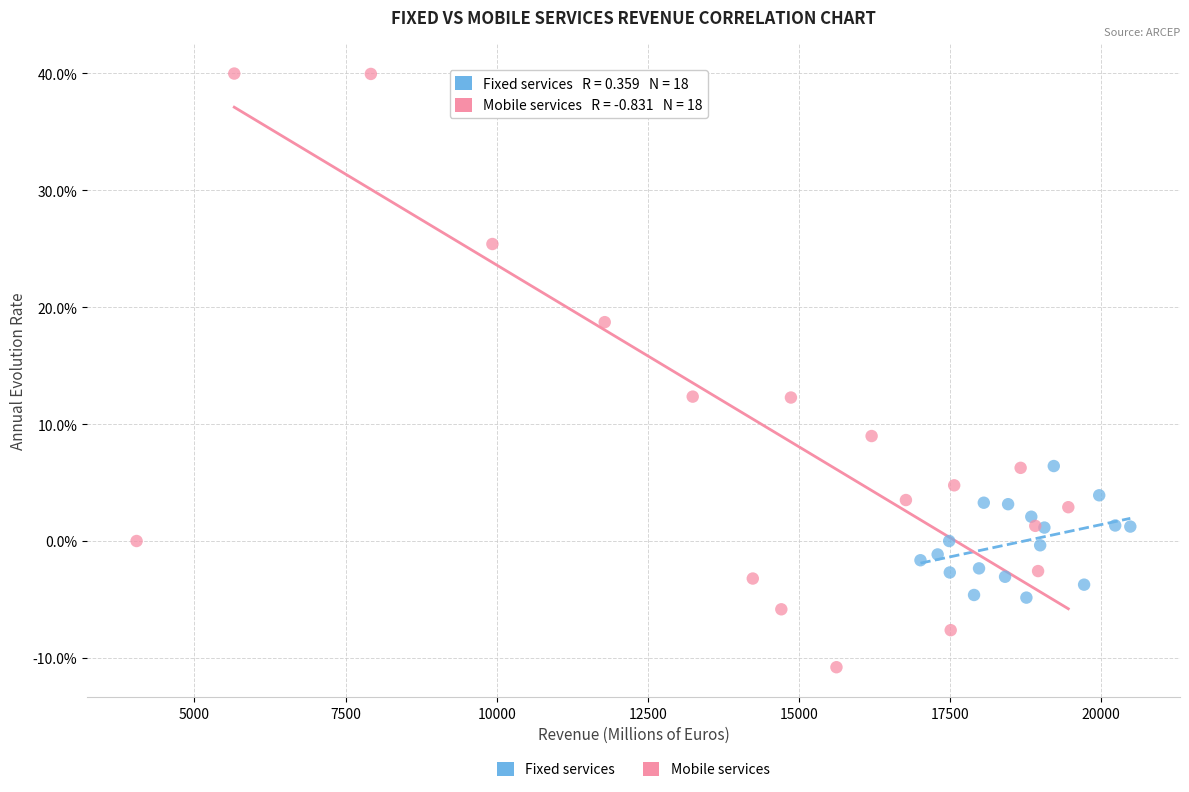

Which series has the largest Y range (max minus min)?

Mobile services